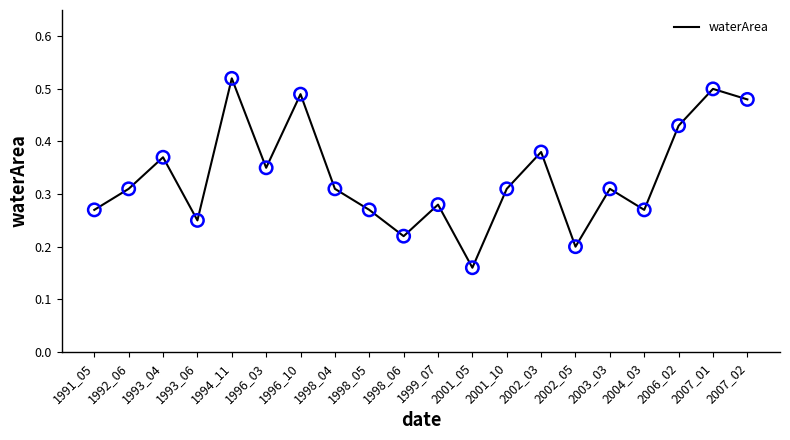

What is the change in value from 1994_11 to 1998_06?

-0.3